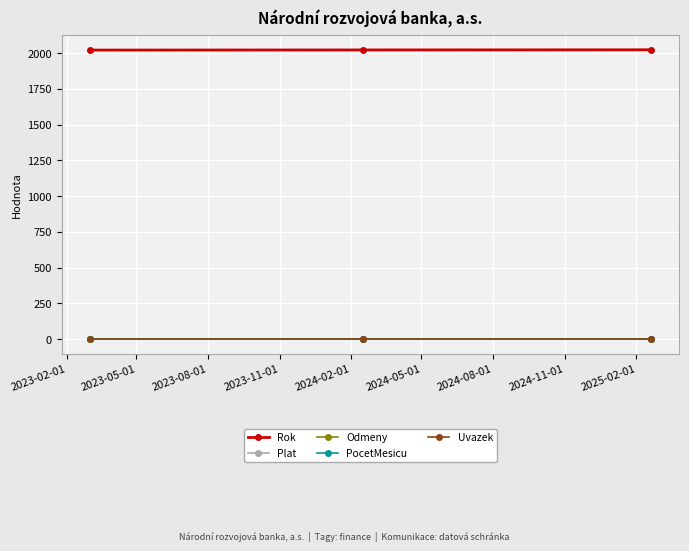

Reading left to right, what are all the values shown in this chart?

Rok: 2022	2023	2024
Plat: 0	0	0
Odmeny: 0	0	0
PocetMesicu: 0	0	0
Uvazek: 0	0	0